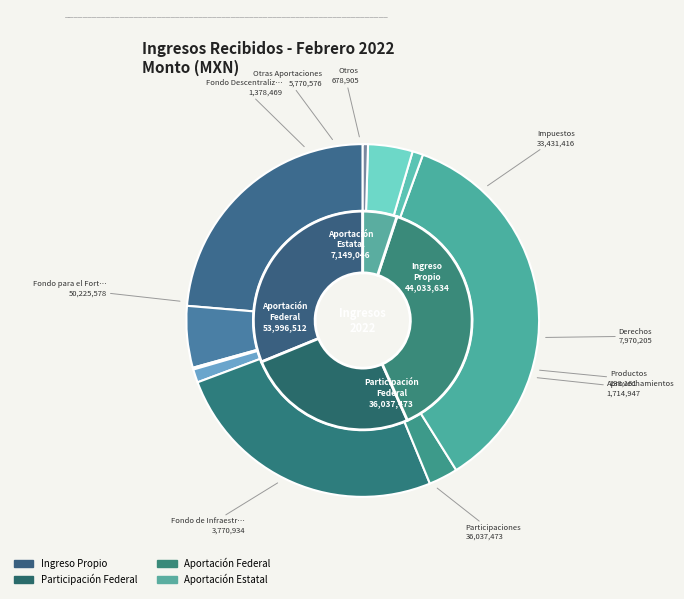

Is there a majority slice in this chart?

No